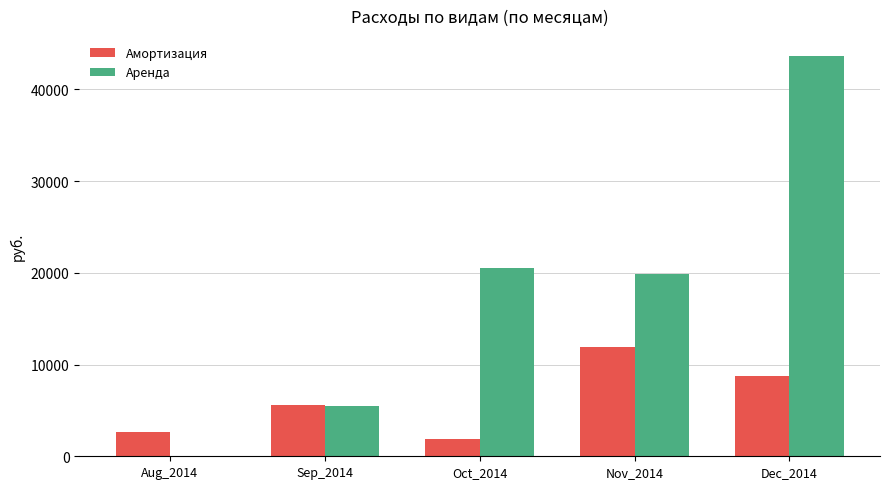

Reading left to right, what are all the values shown in this chart?

Амортизация: Aug_2014=2650	Sep_2014=5600	Oct_2014=1850	Nov_2014=11920	Dec_2014=8800
Аренда: Aug_2014=0	Sep_2014=5500	Oct_2014=20550	Nov_2014=19835	Dec_2014=43635